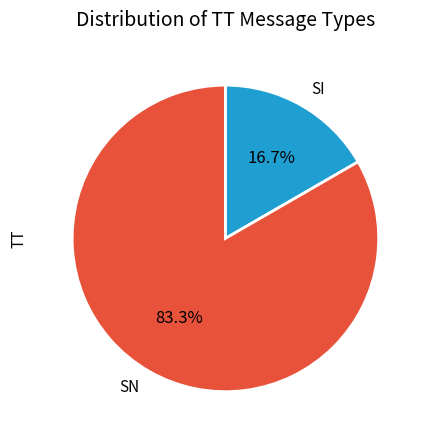

What is the largest slice in the pie chart?

SN